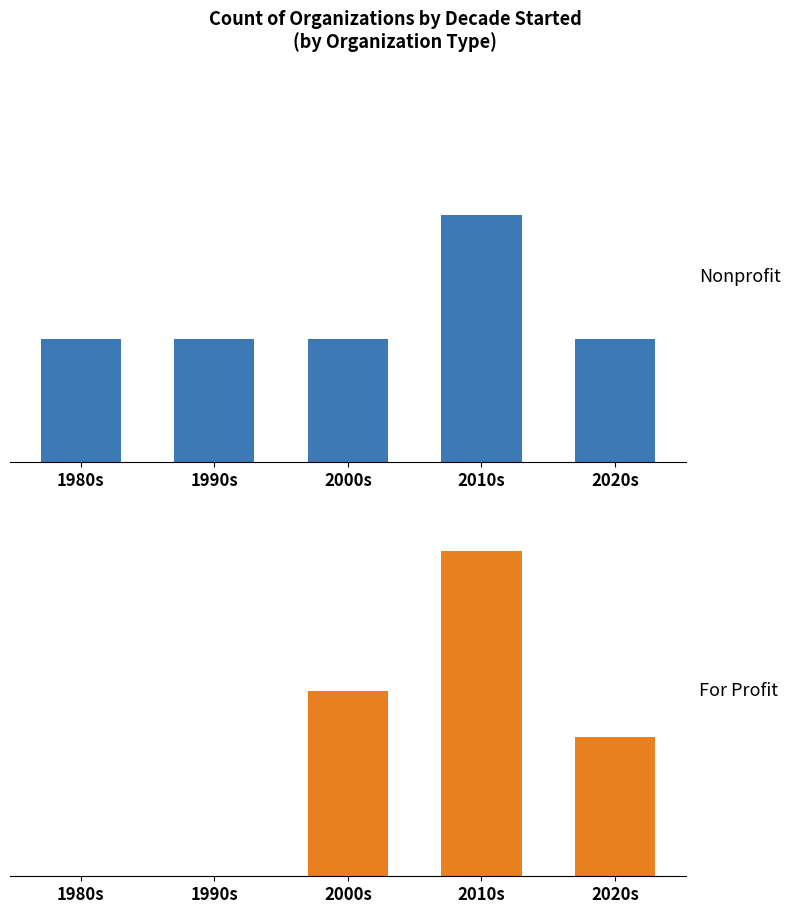

What are all the series names shown in the legend?

Nonprofit, For Profit